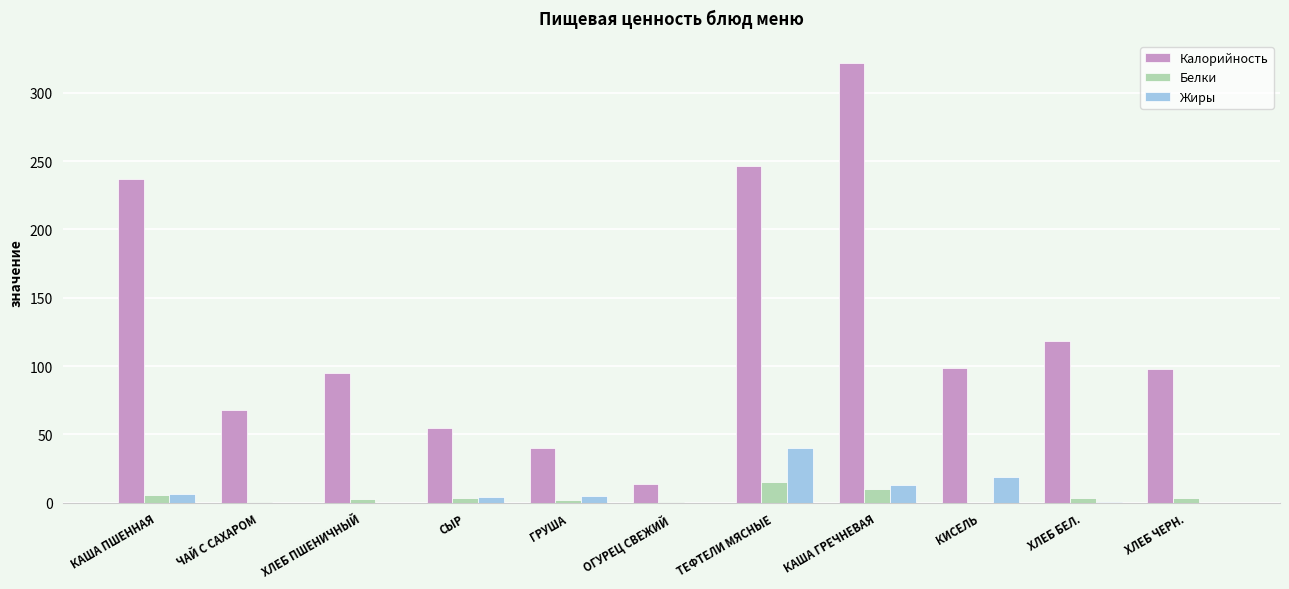

At which category is the sum across all series the highest?

КАША ГРЕЧНЕВАЯ